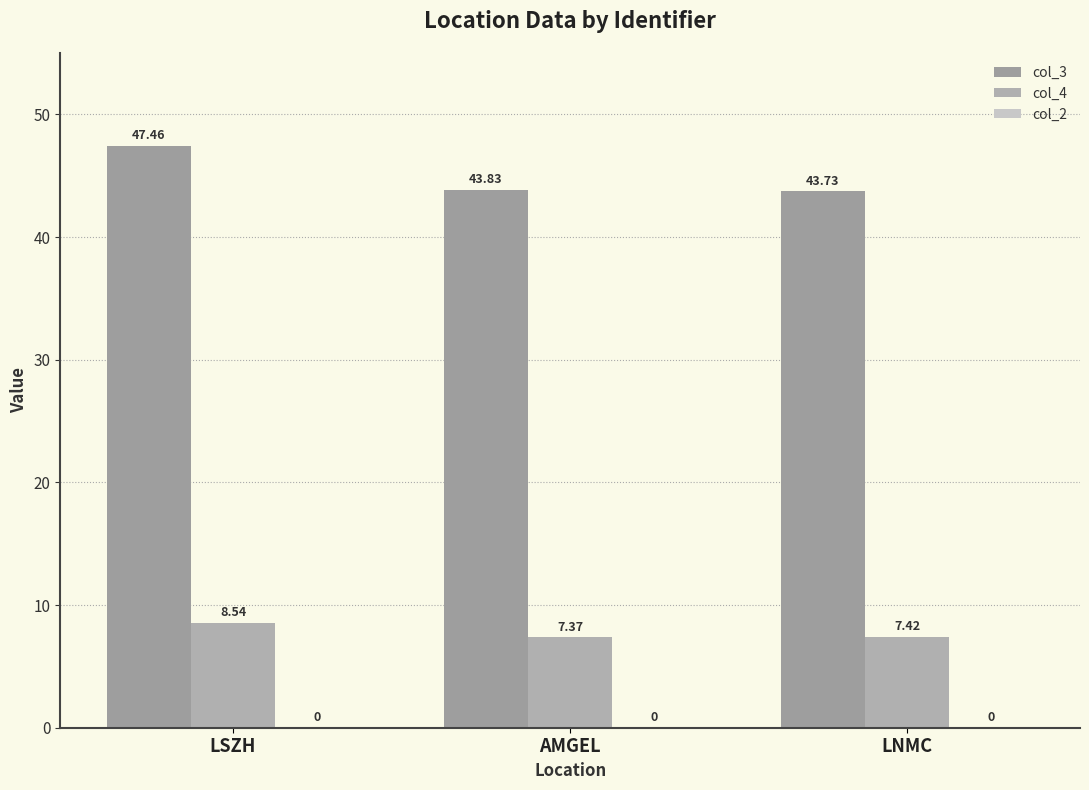

List the series in order of their peak value, highest first.

col_3, col_4